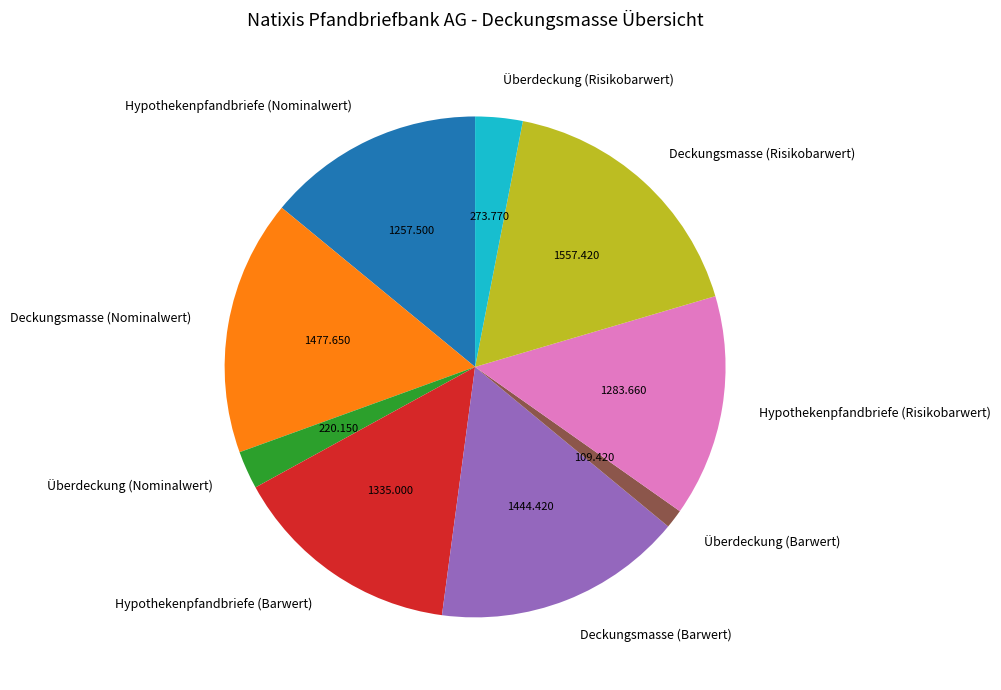

What is the smallest slice in the pie chart?

Überdeckung (Barwert)